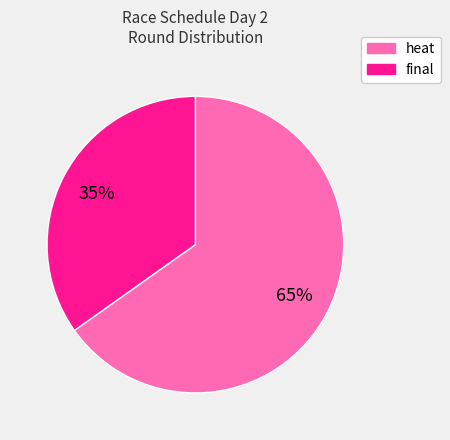

What percentage is the final slice, to the nearest percent?

35%